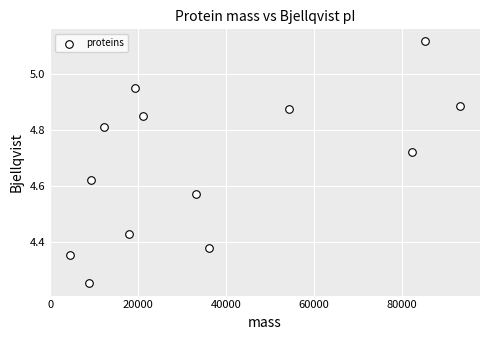

What is the range of X values (max minus min)?

88843.7